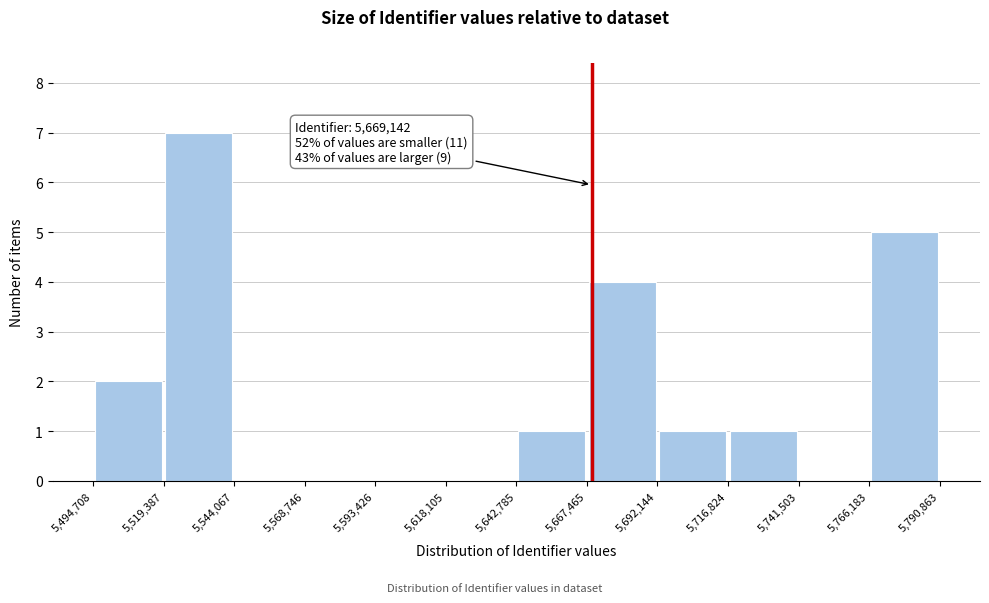

Which range on the x-axis has the tallest bar?

5,519,387 to 5,544,067